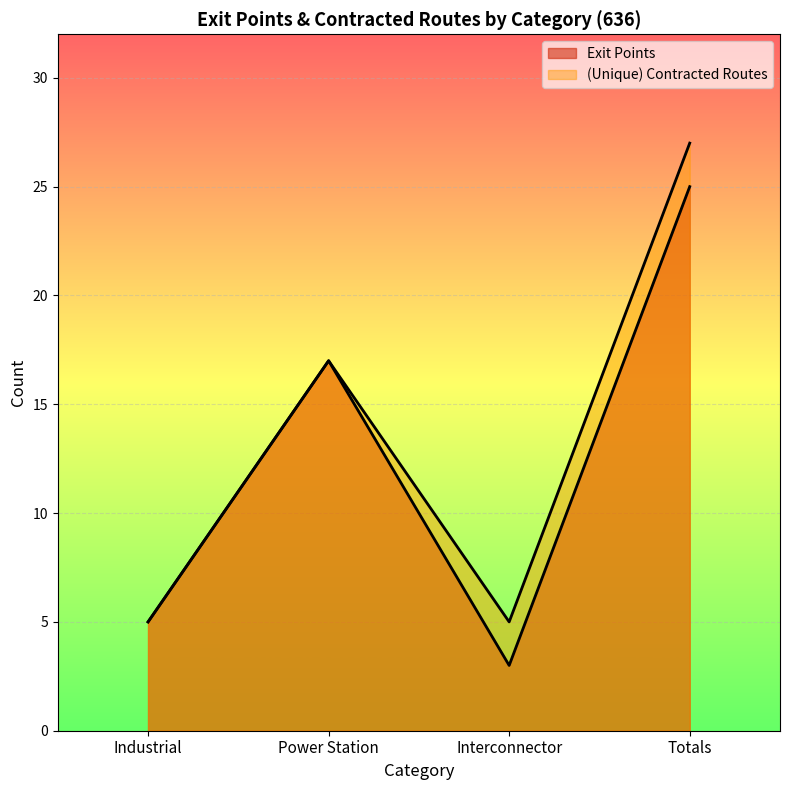

How many lines are shown in the chart?

2